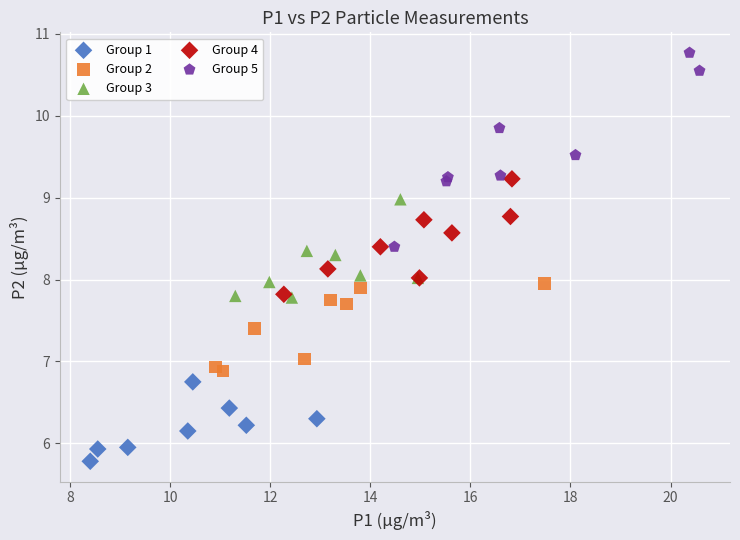

Which series has the largest Y range (max minus min)?

Group 5